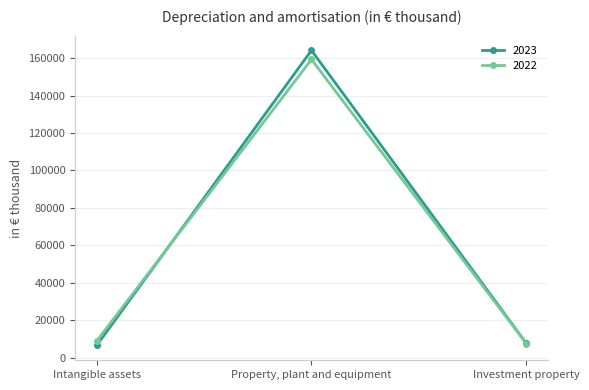

What is the total value across all series at Property, plant and equipment?

323393